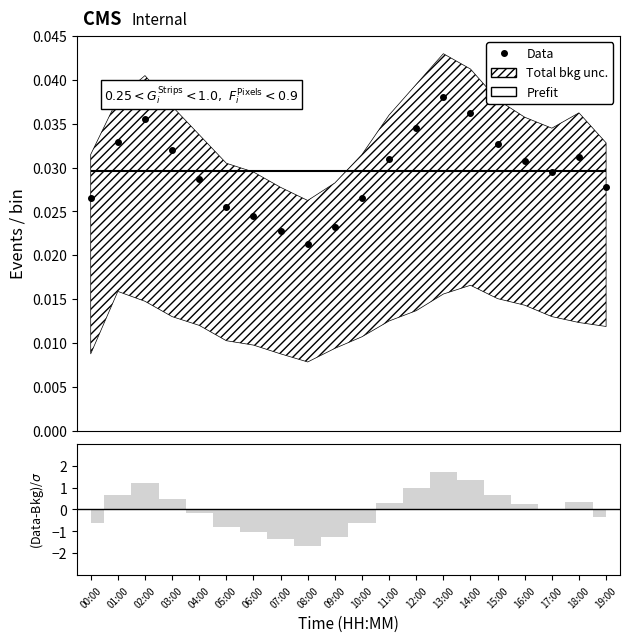

The value at 08:00 is 0.0. True or false?

False